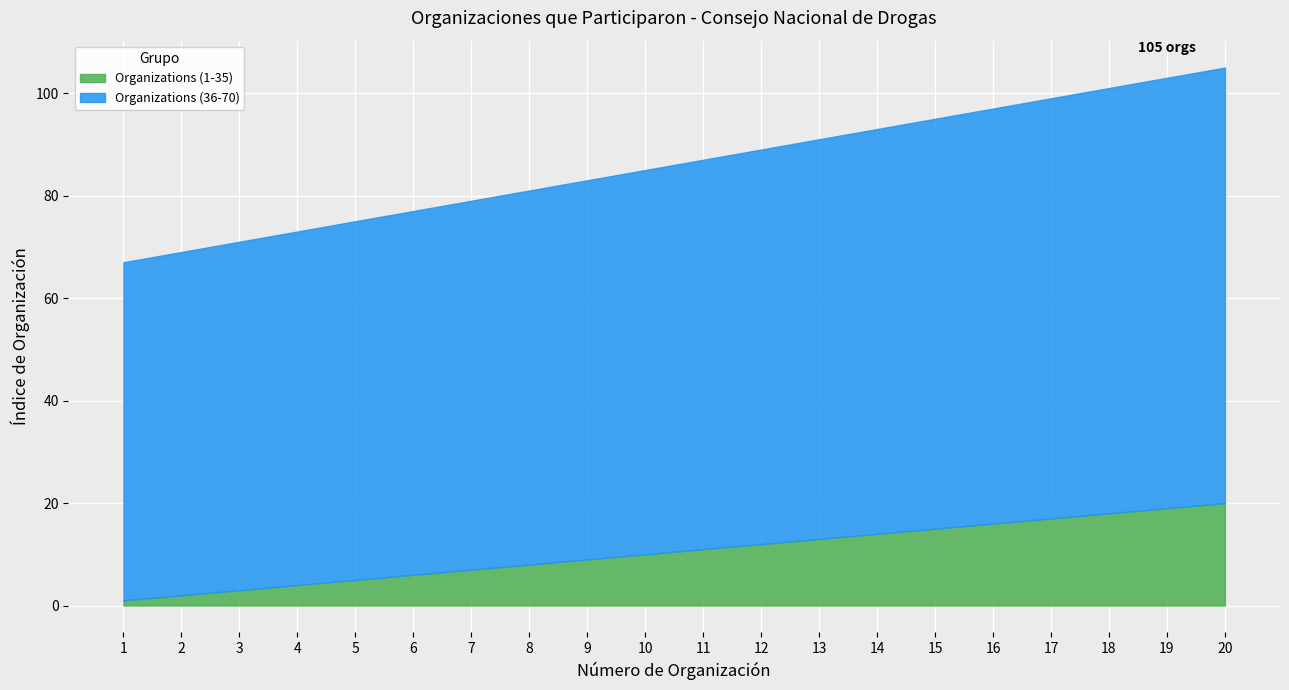

True or false: Organizations (36-70) and Organizations (1-35) intersect in this chart.

False